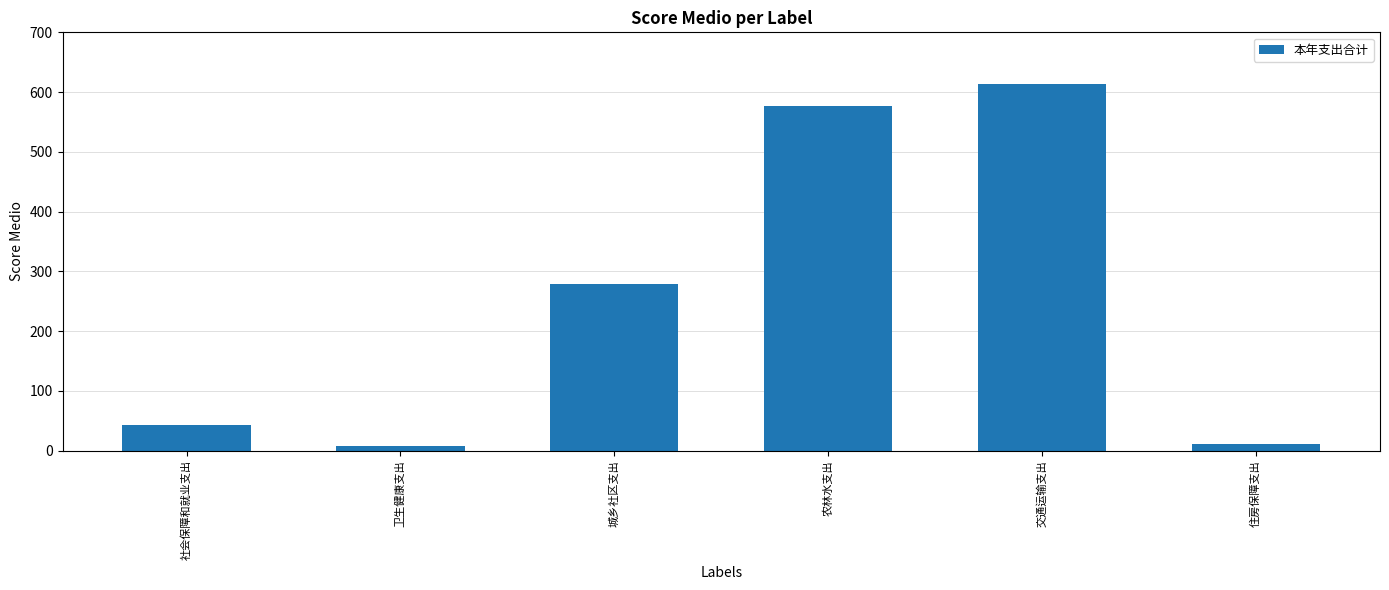

What is the value of the 5th bar from the left?

613.0